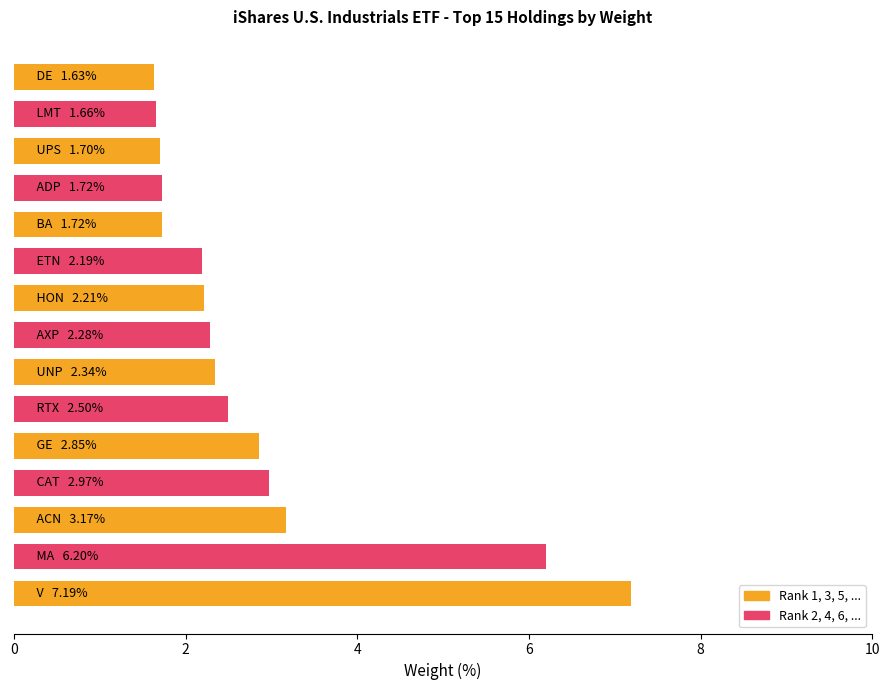

What is the difference between the maximum and minimum values?

5.6